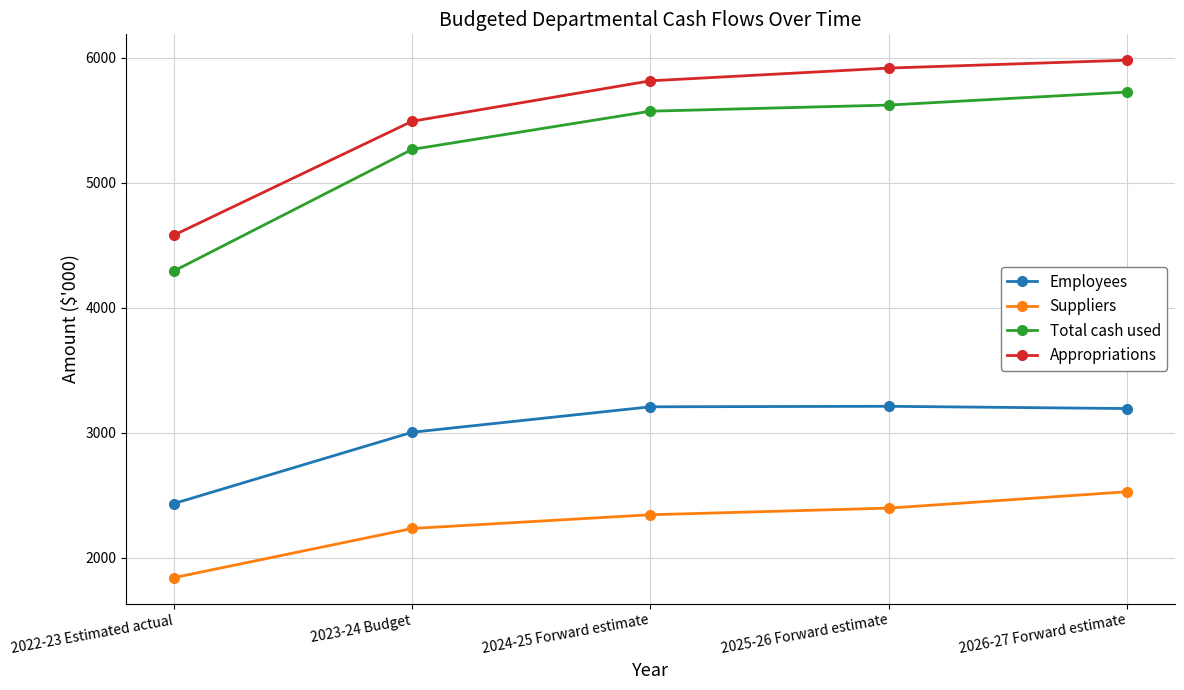

List the labels in order of Total cash used value, smallest first.

2022-23 Estimated actual, 2023-24 Budget, 2024-25 Forward estimate, 2025-26 Forward estimate, 2026-27 Forward estimate